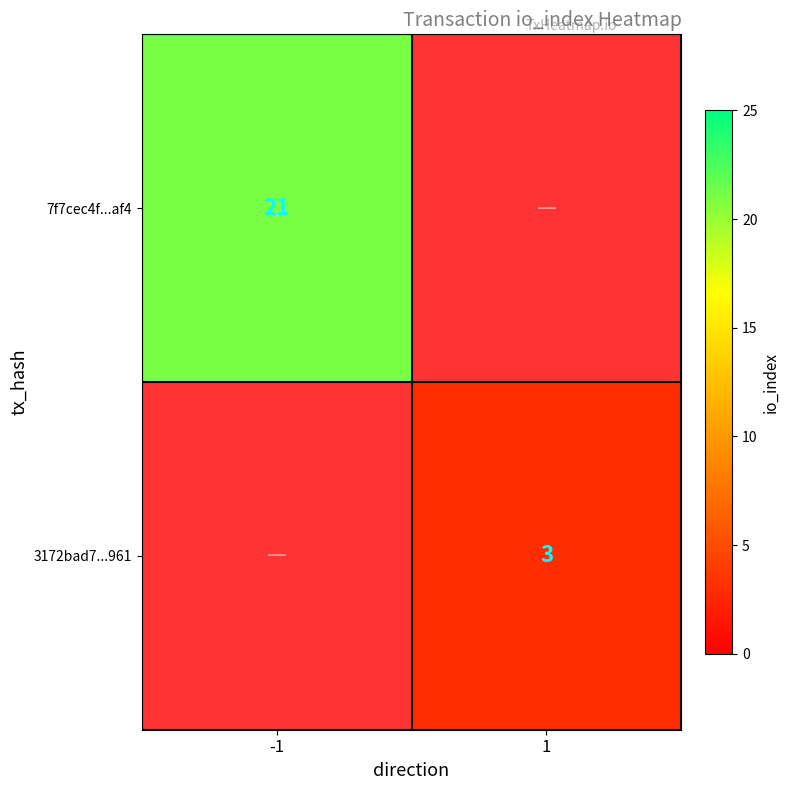

Is the value of 3172bad7...961 at 1 greater than the value of 7f7cec4f...af4 at -1?

No